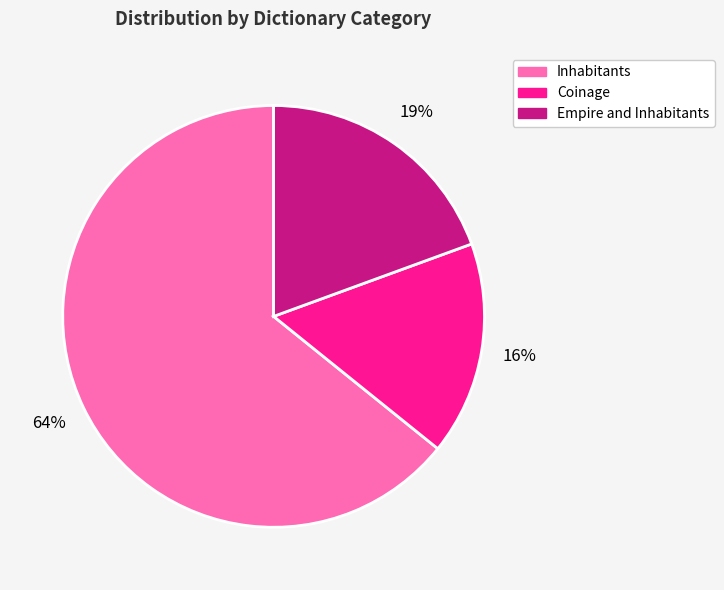

To the nearest percent, what is the average slice percentage?

33%